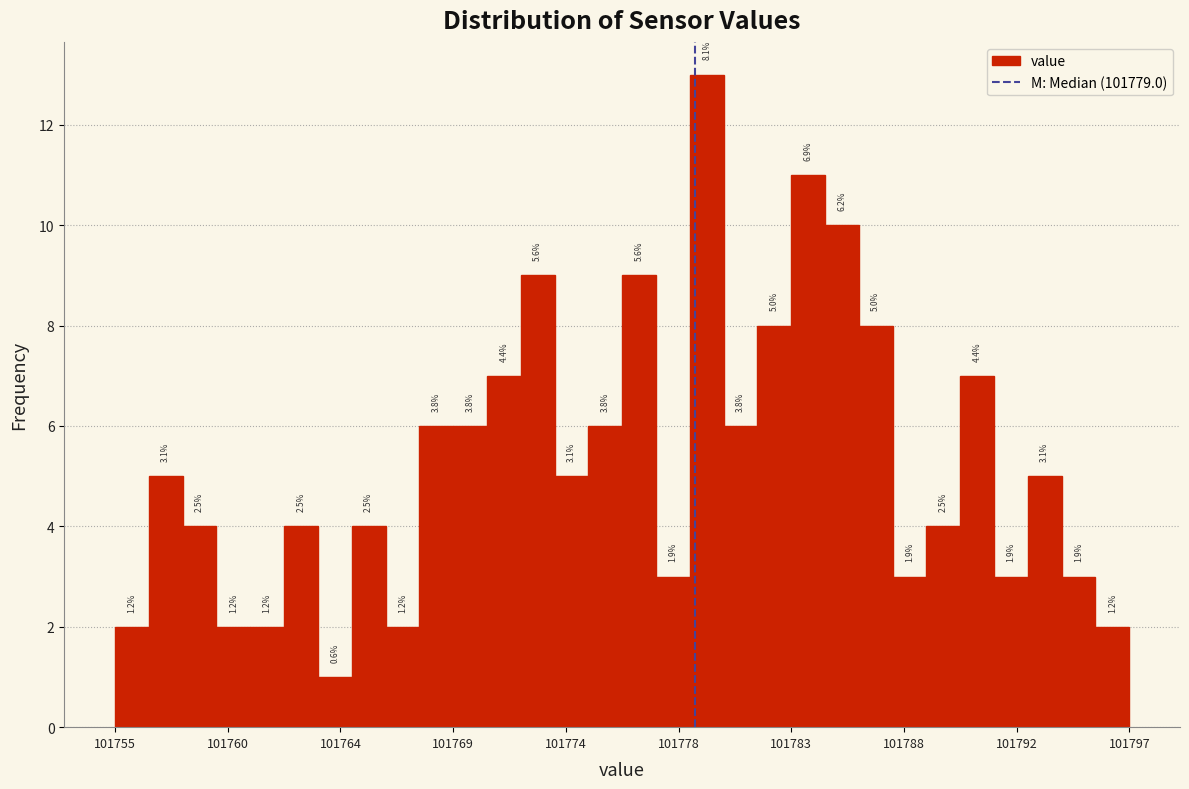

Read against the x-axis, roughly where is the centre of the tallest bar?

101779.5